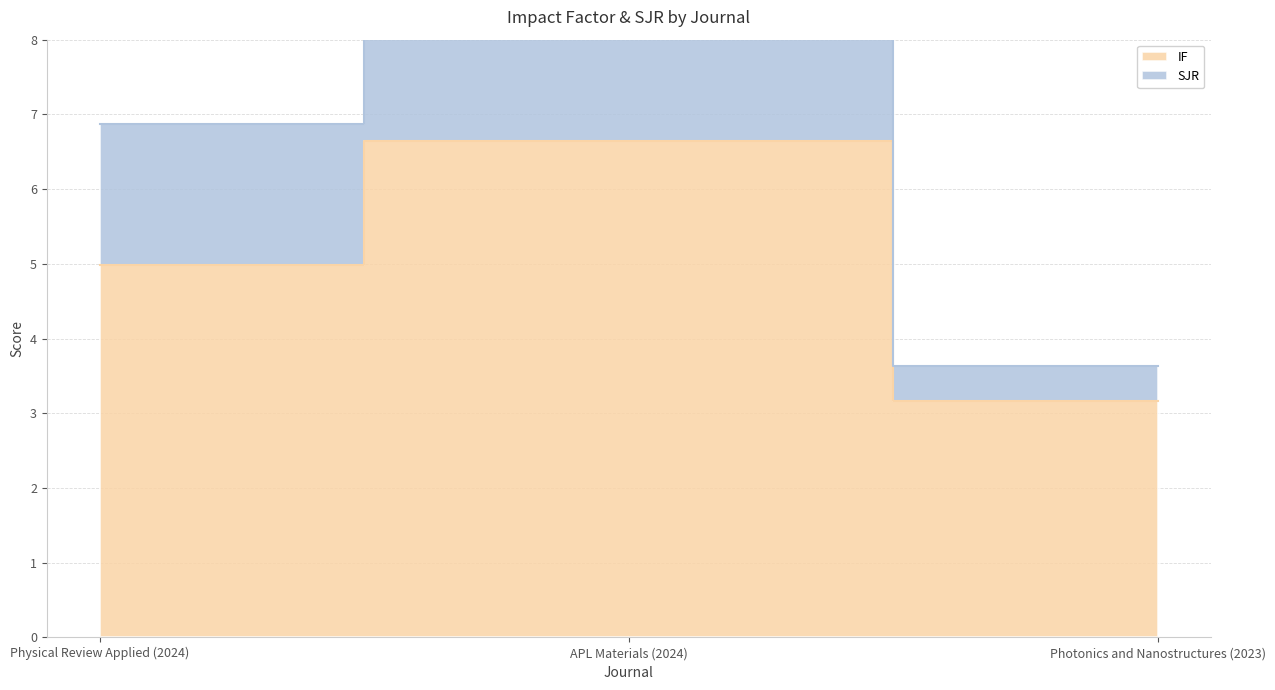

Is it true that the value at APL Materials (2024) is 6.6?

True